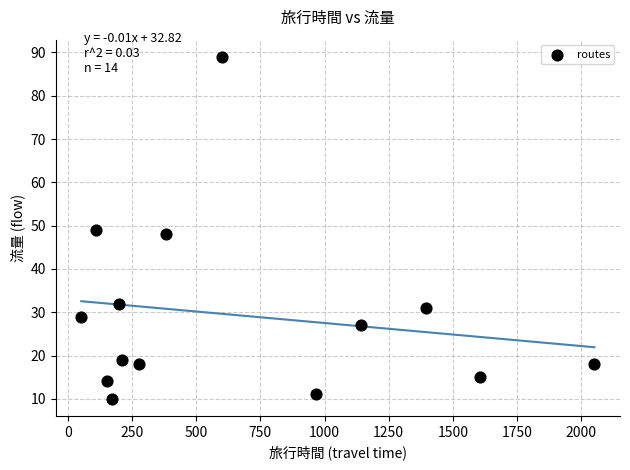

What is the range of X values (max minus min)?

1999